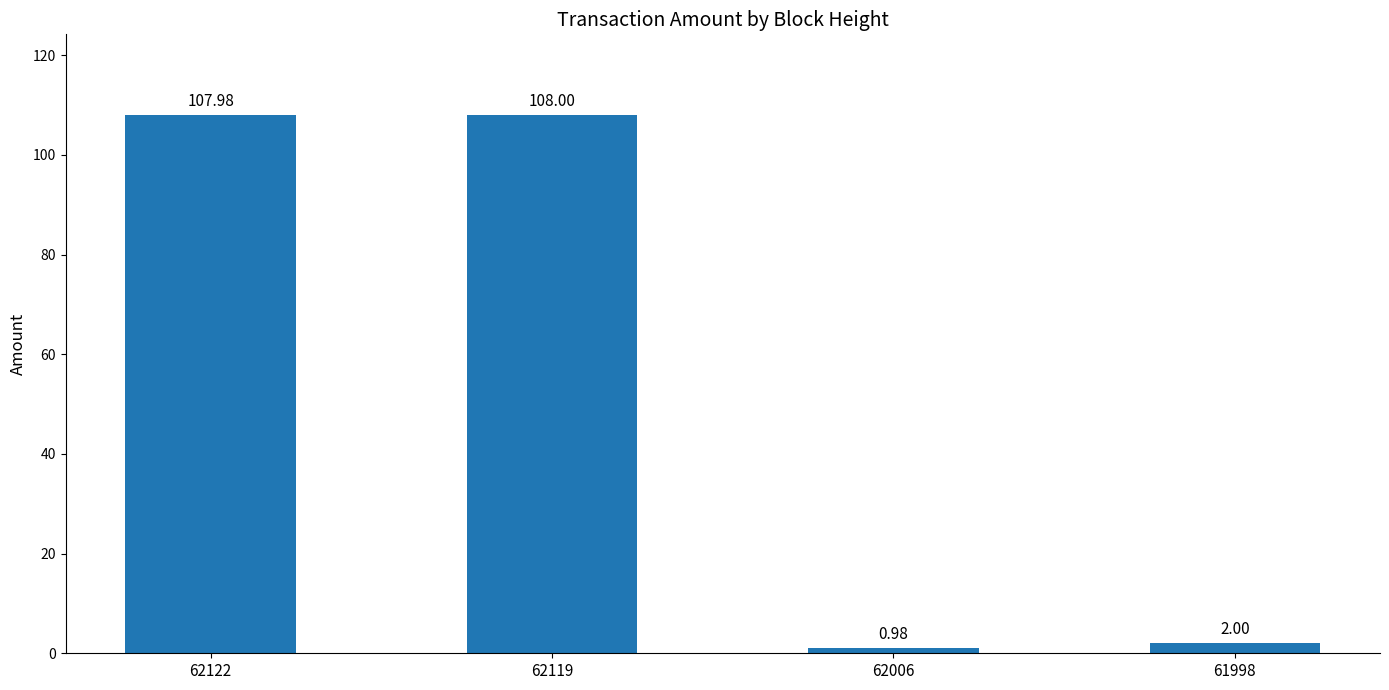

What is the difference between the values at 62006 and 62119?

107.0